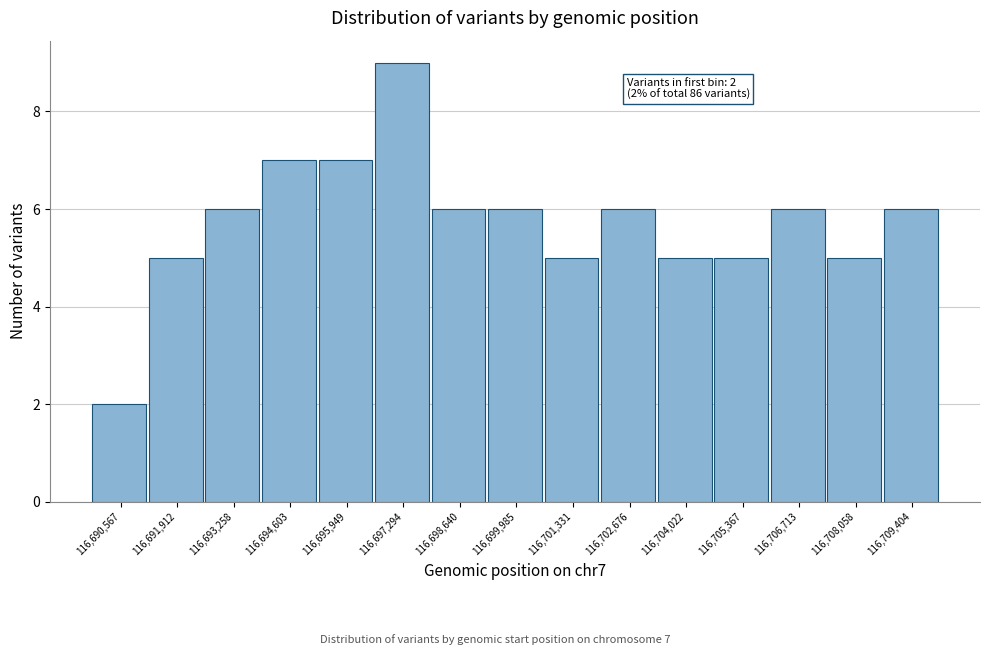

Reading right to left, transcribe all the data shown in this chart.

116,709,404=6	116,708,058=5	116,706,713=6	116,705,367=5	116,704,022=5	116,702,676=6	116,701,331=5	116,699,985=6	116,698,640=6	116,697,294=9	116,695,949=7	116,694,603=7	116,693,258=6	116,691,912=5	116,690,567=2